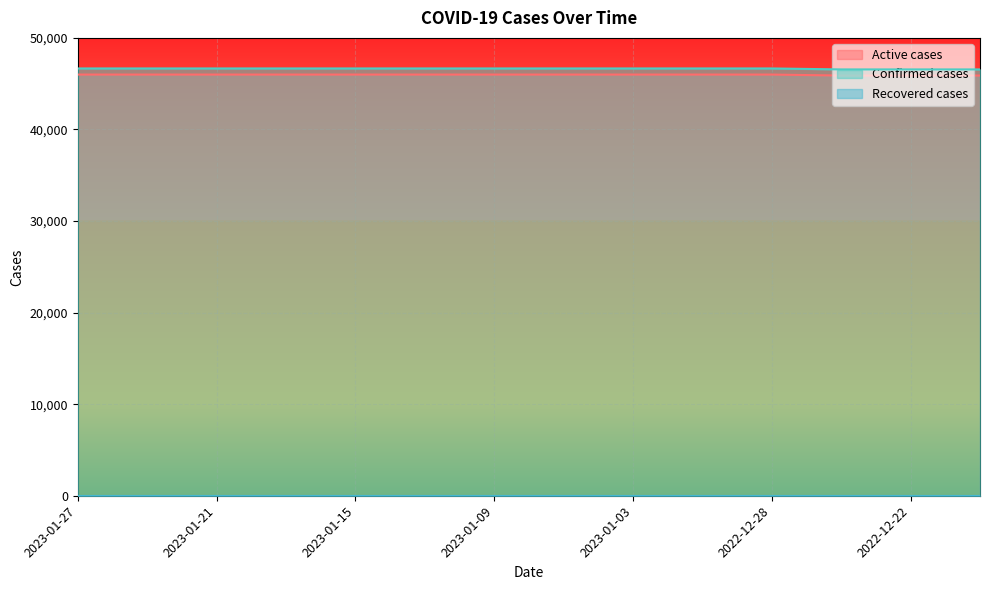

Reading left to right, what are all the values shown in this chart?

Active cases: 45994	45994	45994	45994	45994	45994	45994	45994	45994	45994	45994	45888	45888	45888
Confirmed cases: 46663	46663	46663	46663	46663	46663	46663	46663	46663	46663	46663	46557	46557	46557